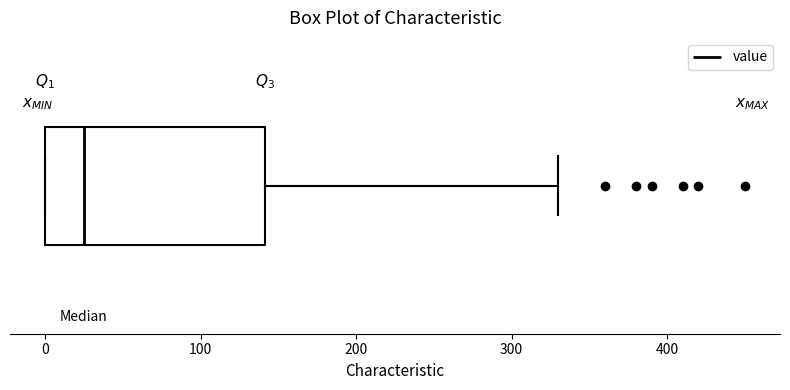

Read this box plot against the x-axis: the position of the median line, the range covered by the box, and the ends of both whiskers. The values are not printed on the chart, so give them approximately, as read against the axis.

median 30, box 0 to 140, whiskers 0 to 330